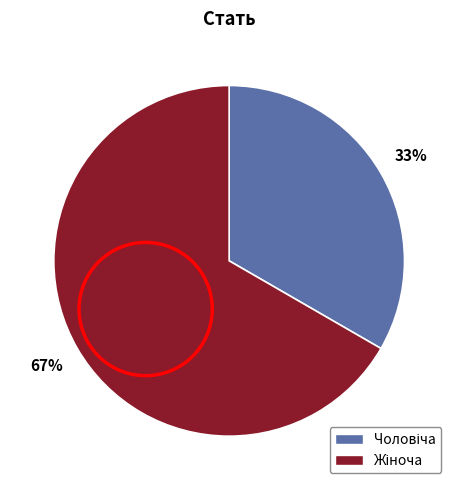

Does any single category account for the majority?

Yes